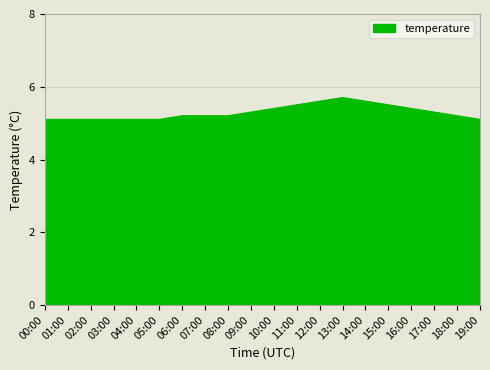

The value at 03:00 is 5.1. True or false?

True